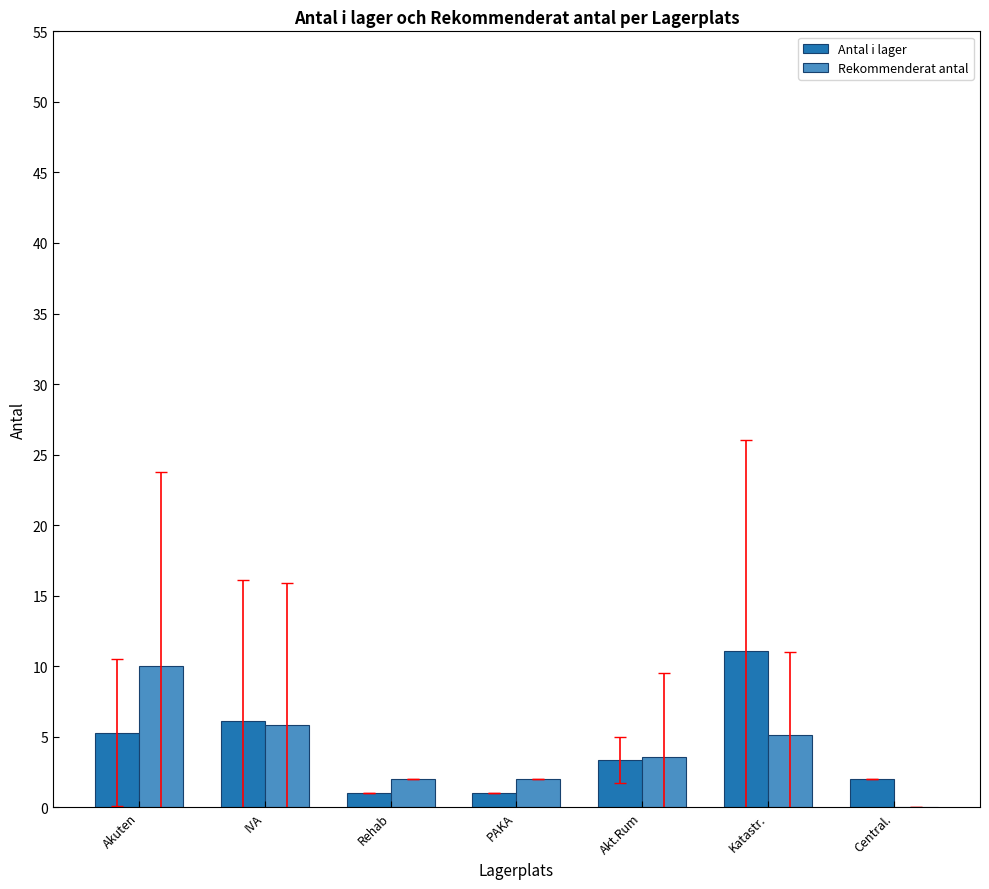

Reading left to right, what are all the values shown in this chart?

Antal i lager: Akuten=5.3	IVA=6.2	Rehab=1.0	PAKA=1.0	Akt.Rum=3.3	Katastr.=11.1	Central.=2.0
Rekommenderat antal: Akuten=10.0	IVA=5.8	Rehab=2.0	PAKA=2.0	Akt.Rum=3.6	Katastr.=5.1	Central.=0.0